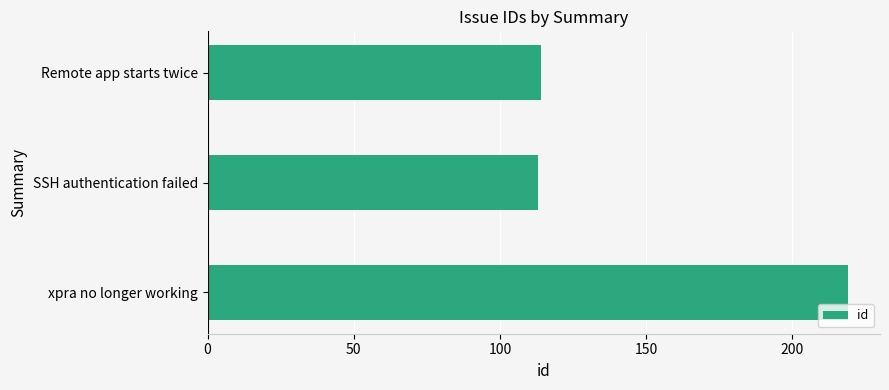

Does the chart contain stacked bars?

No